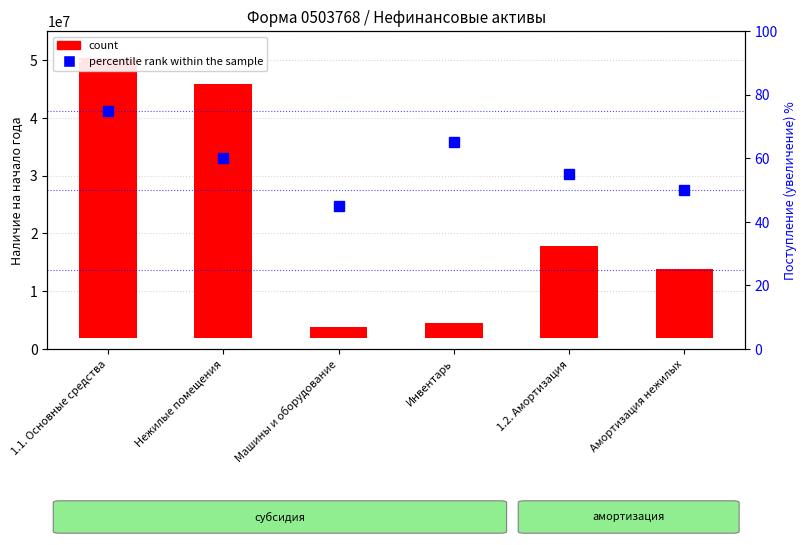

Rank the series at 1.2. Амортизация from lowest to highest value.

percentile rank within the sample, count